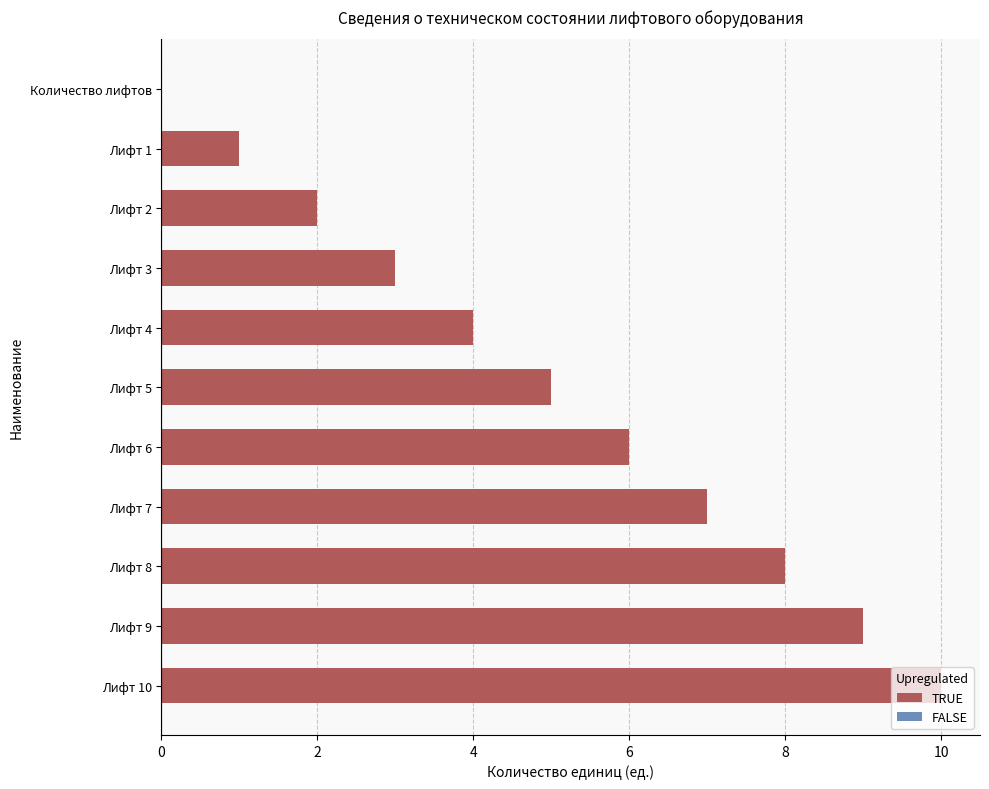

What is the change in value from Лифт 5 to Лифт 9?

+4